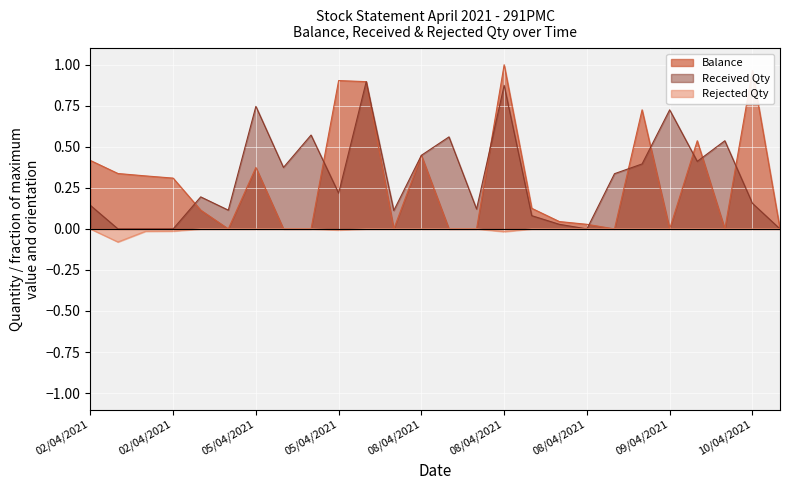

The Rejected Qty series shows -0.0 at 08/04/2021. True or false?

False